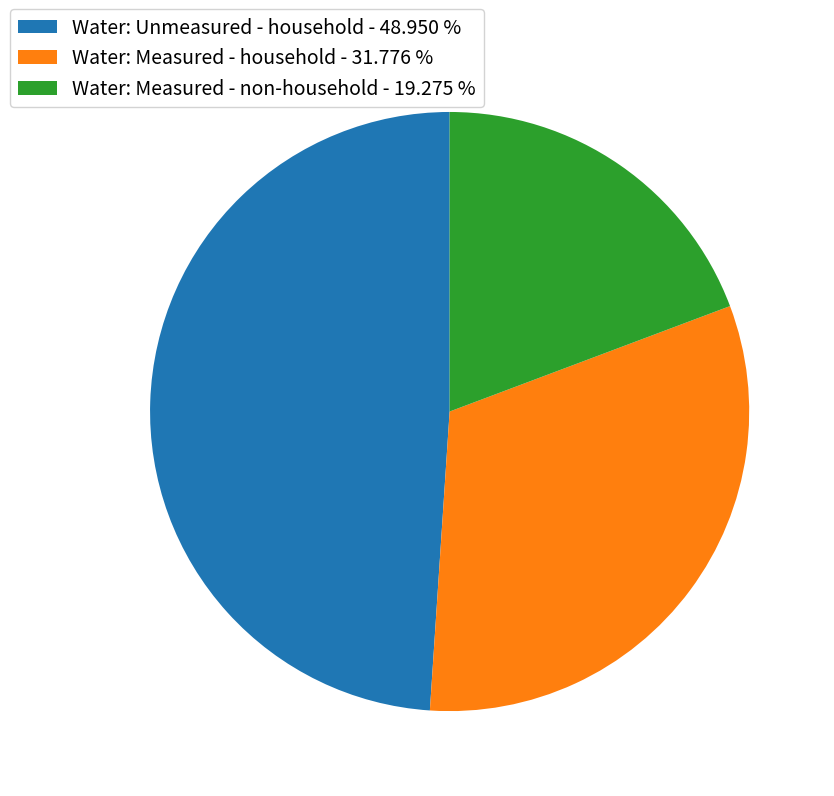

Between Water: Measured - household and Water: Measured - non-household, which is larger?

Water: Measured - household